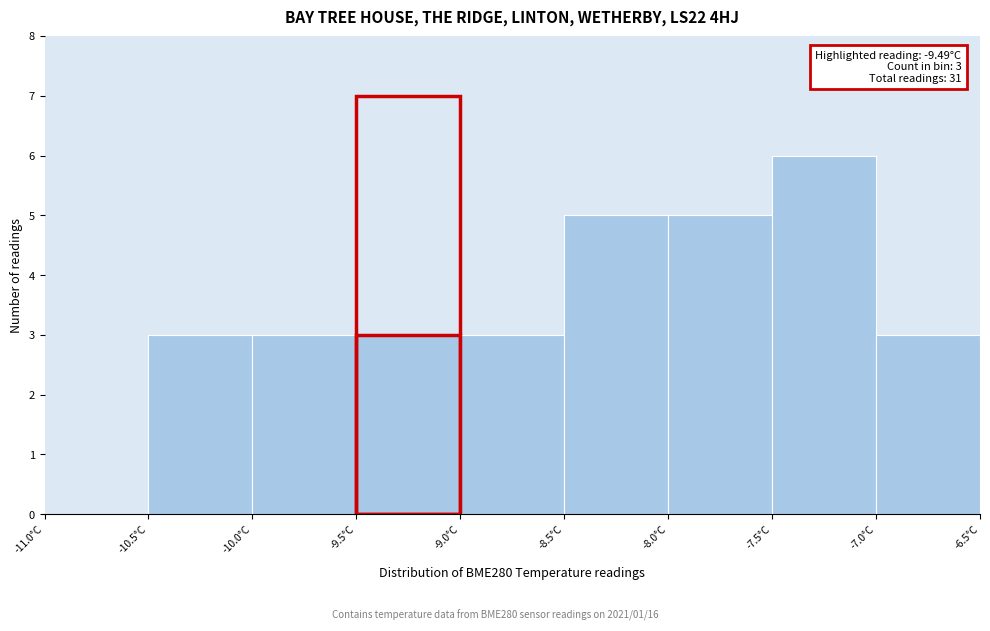

Which range on the x-axis has the tallest bar?

-7.5 to -7.0